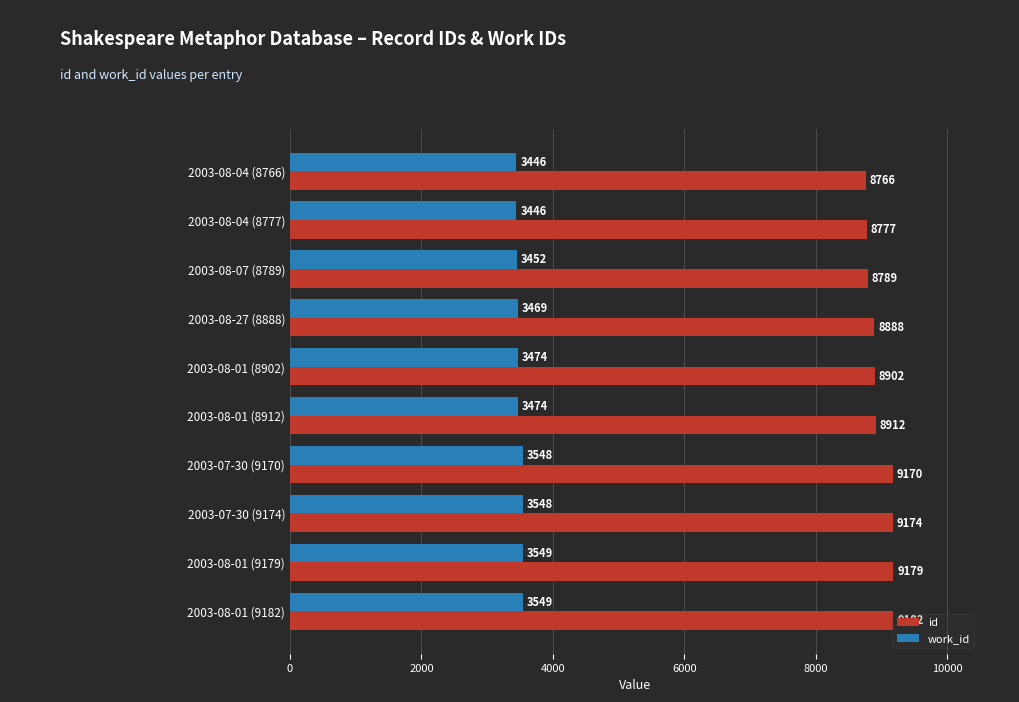

At how many categories does at least one series exceed 4445?

10